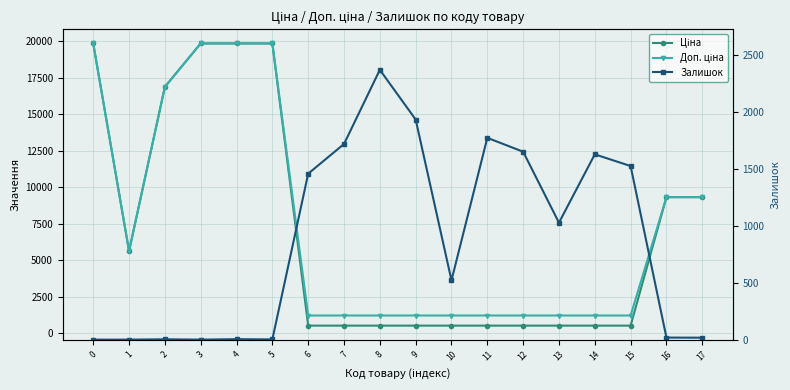

What is the value of the Залишок point at the 8th from the left?

1721.0